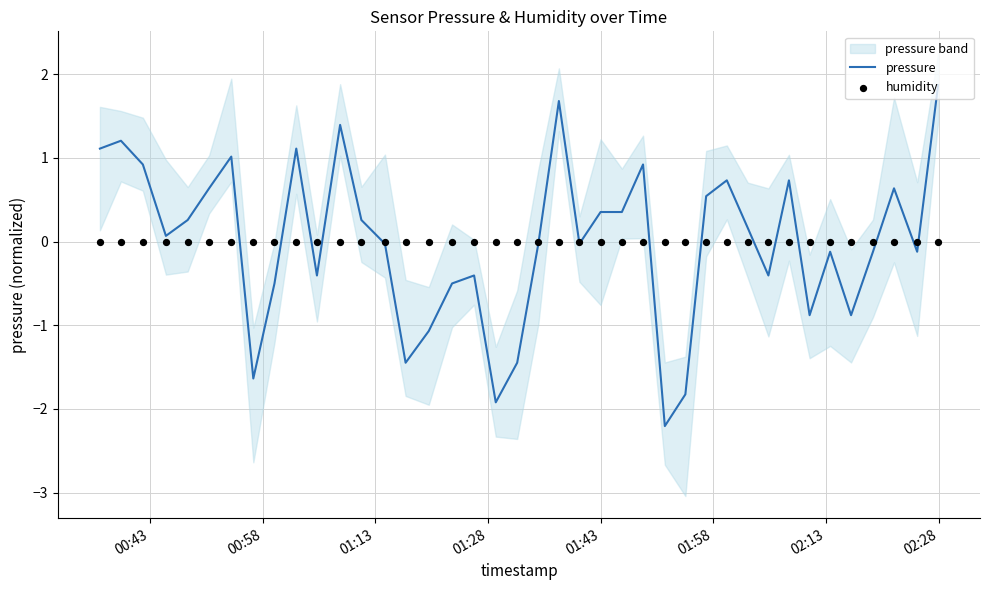

What is the maximum value for pressure?

1.9